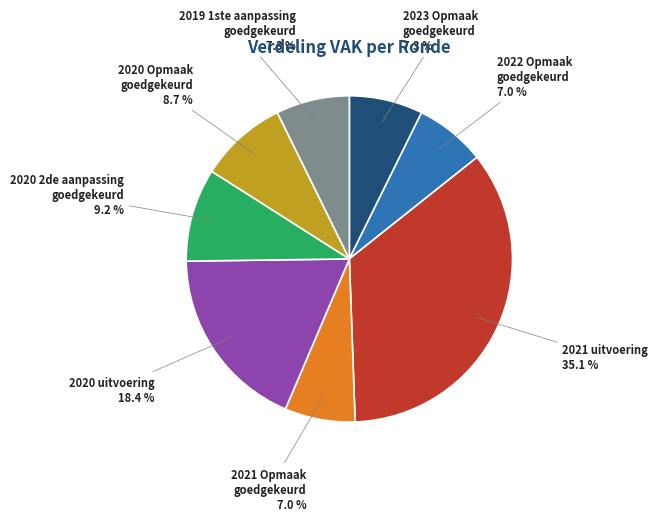

Is there any slice that represents more than half of the pie?

No